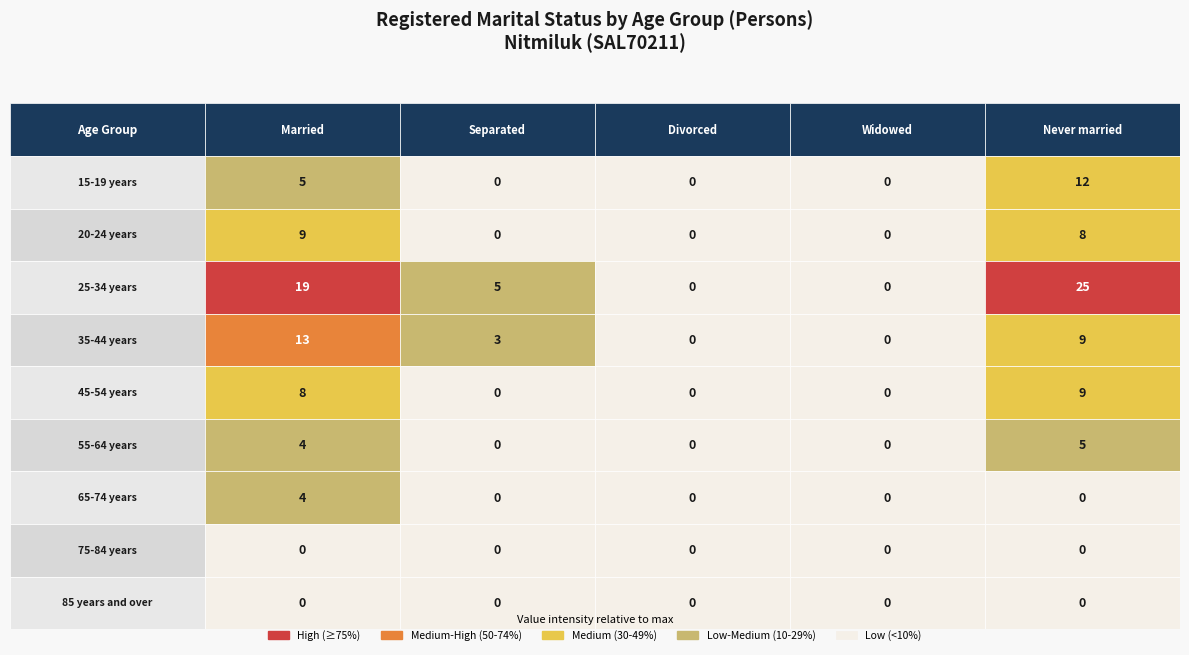

True or false: 55-64 years has a value of 0 at 3.

True